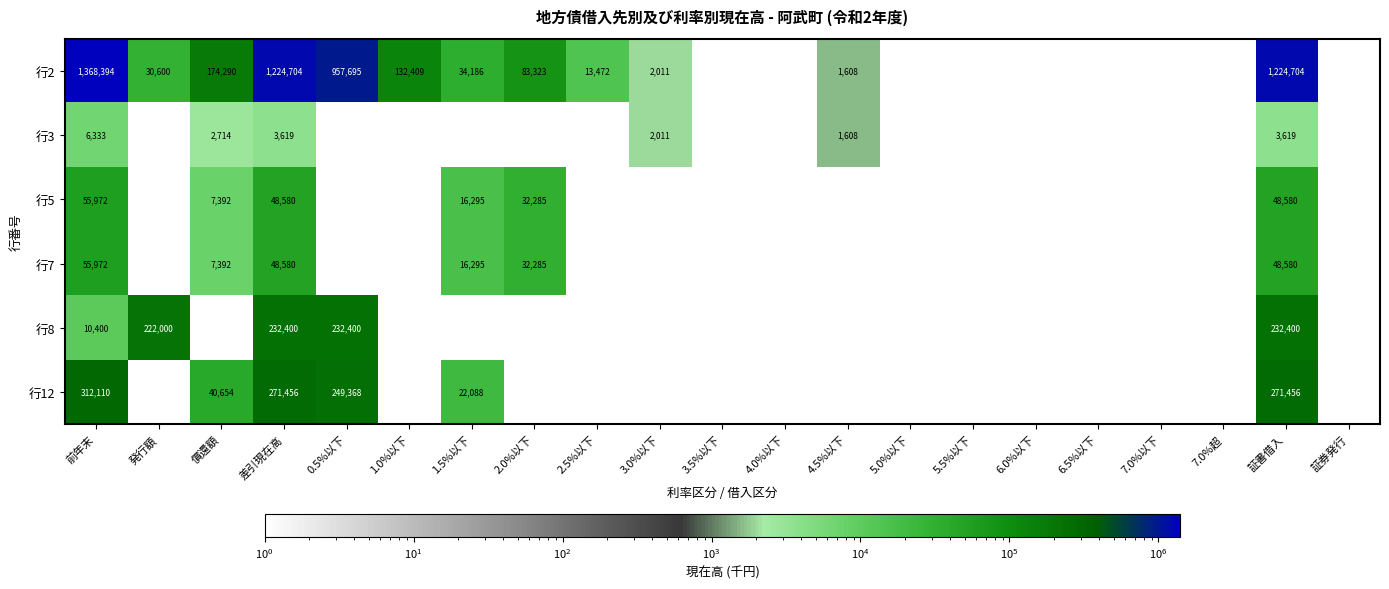

The value of 行5 at 証書借入 is 48580. True or false?

True